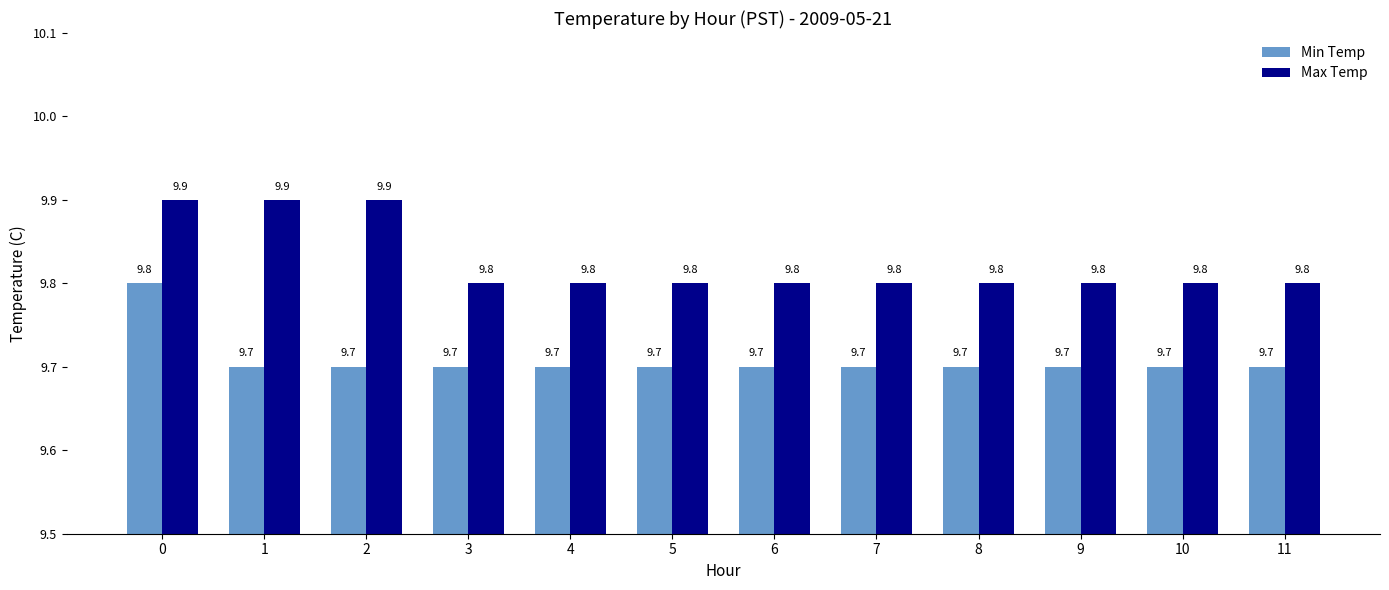

Rank the series by their average value, from highest to lowest.

Max Temp, Min Temp